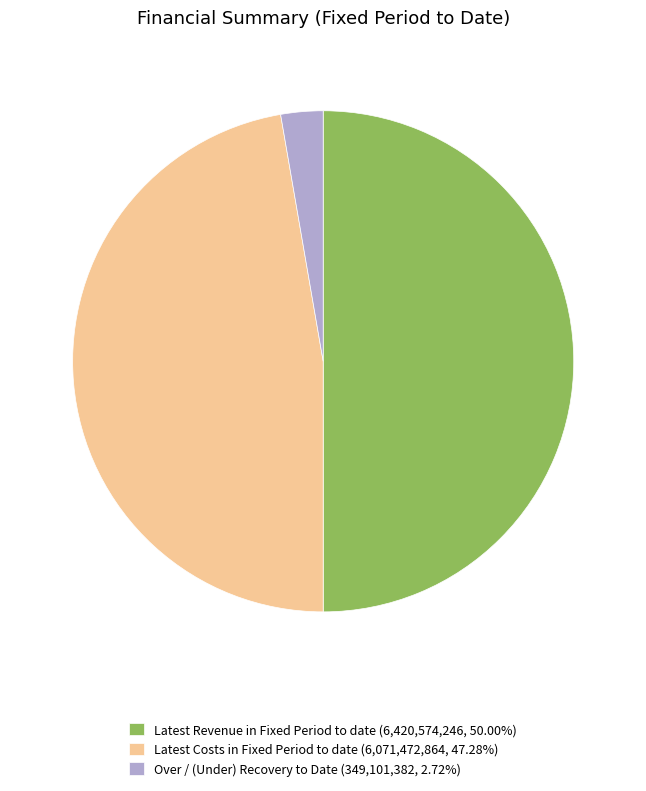

What is the ratio of the value at Latest Costs in Fixed Period to date (6,071,472,864, 47.28%) to the value at Over / (Under) Recovery to Date (349,101,382, 2.72%)?

17.4